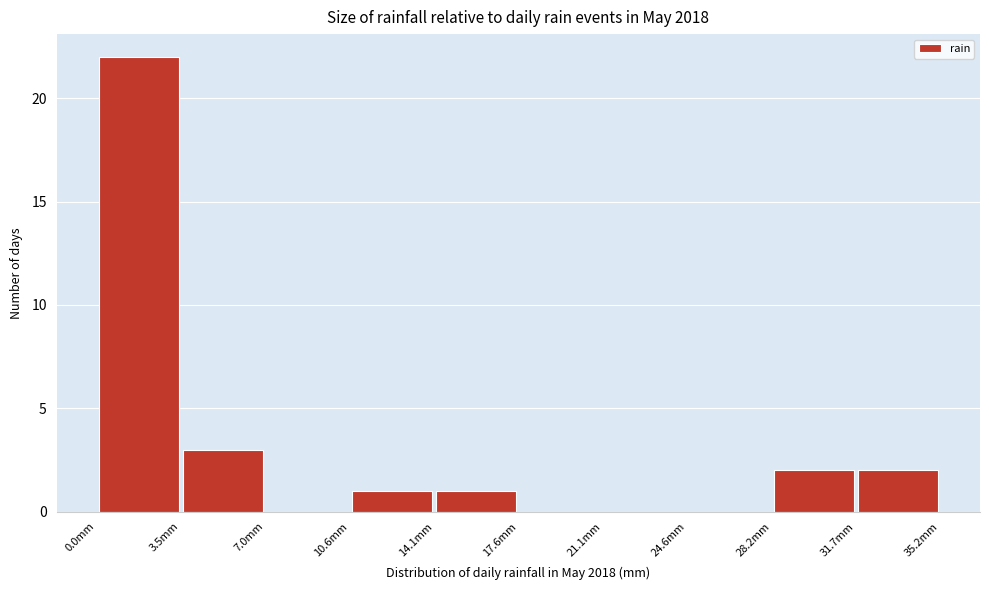

Reading left to right, list every bar in this chart as the range it spans on the x-axis followed by its height. Neither the bar edges nor the heights are printed on the chart, so give them approximately, as read against the axes.

0.0 to 3.5: 22
3.5 to 7.0: 3
7.0 to 10.5: 0
10.5 to 14.0: 1
14.0 to 17.5: 1
17.5 to 21.0: 0
21.0 to 24.5: 0
24.5 to 28.0: 0
28.0 to 31.5: 2
31.5 to 35.0: 2